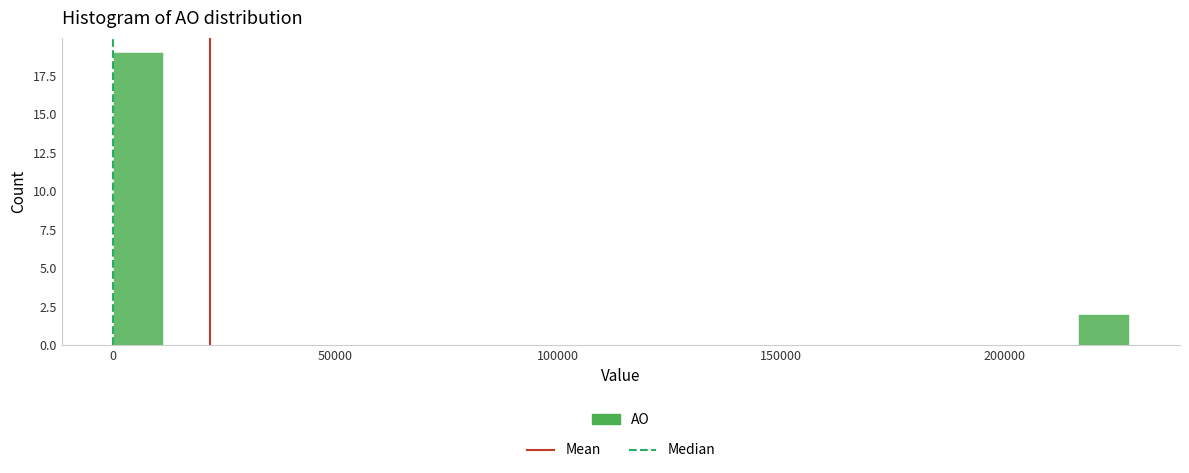

Around what value on the x-axis is the tallest bar? Give the approximate position of its centre, as read against the axis.

5000